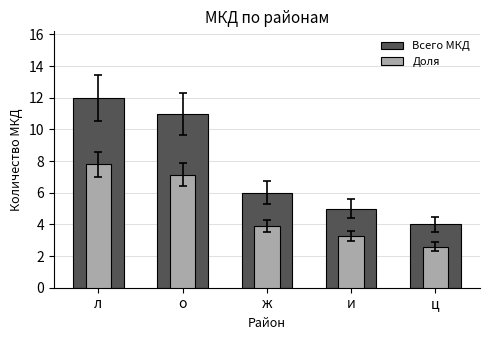

Reading left to right, list all the values displayed in this chart.

Количество МКД: 12.0	11.0	6.0	5.0	4.0
Доля от общего: 7.8	7.2	3.9	3.2	2.6